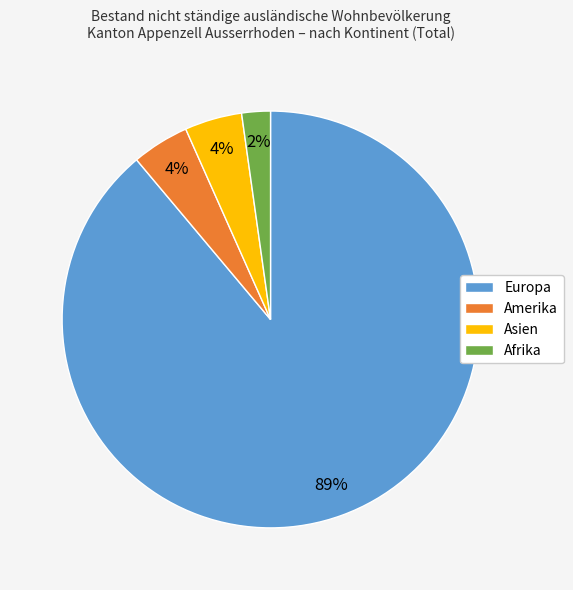

Which category accounts for the majority?

Europa